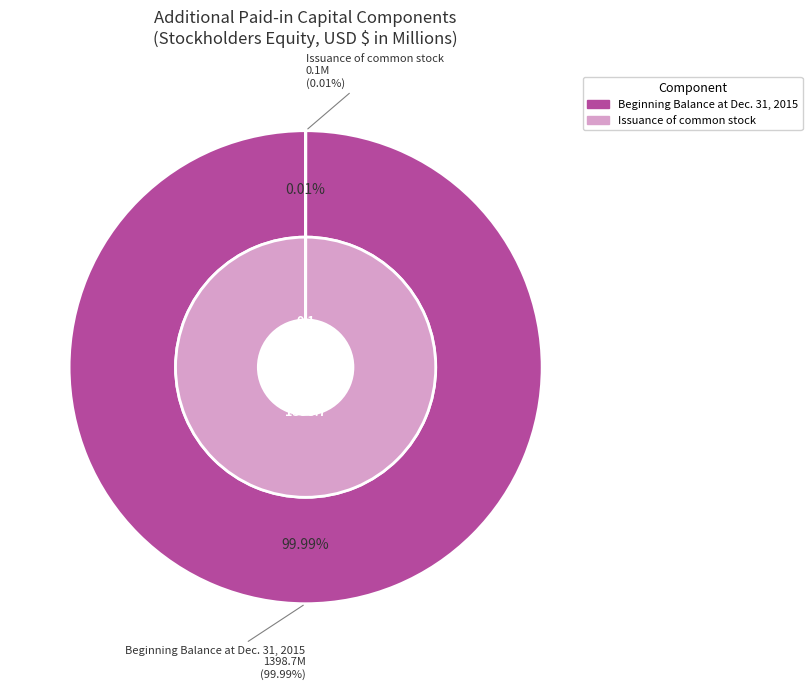

Which slice is the smallest?

Issuance of common stock